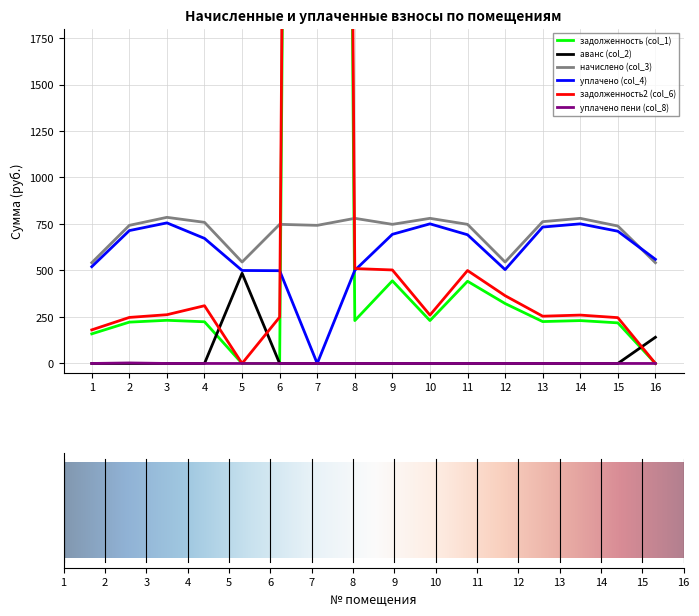

Read the задолженность (col_1) value at 2.

222.3